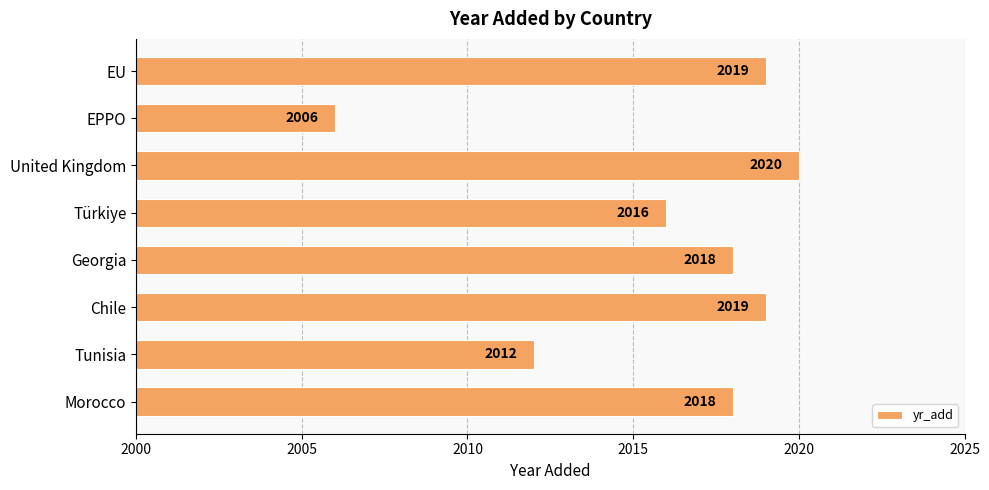

What is the maximum value shown in the chart?

2020